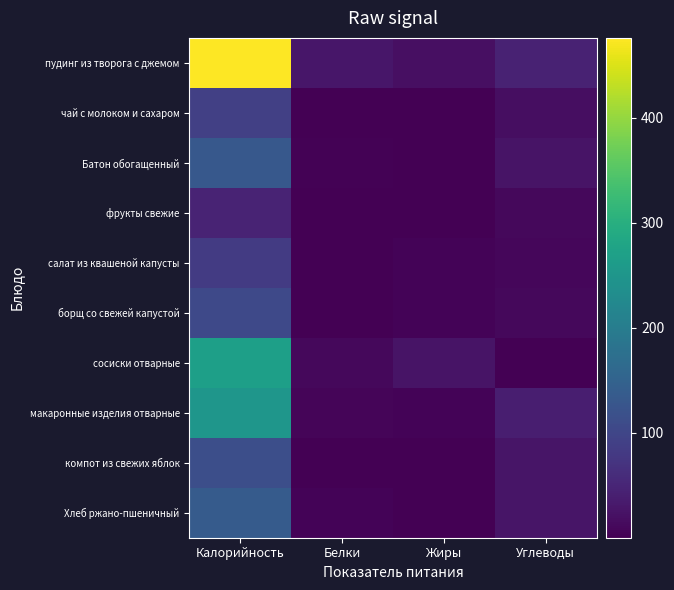

What is the minimum value shown in the chart?

0.2